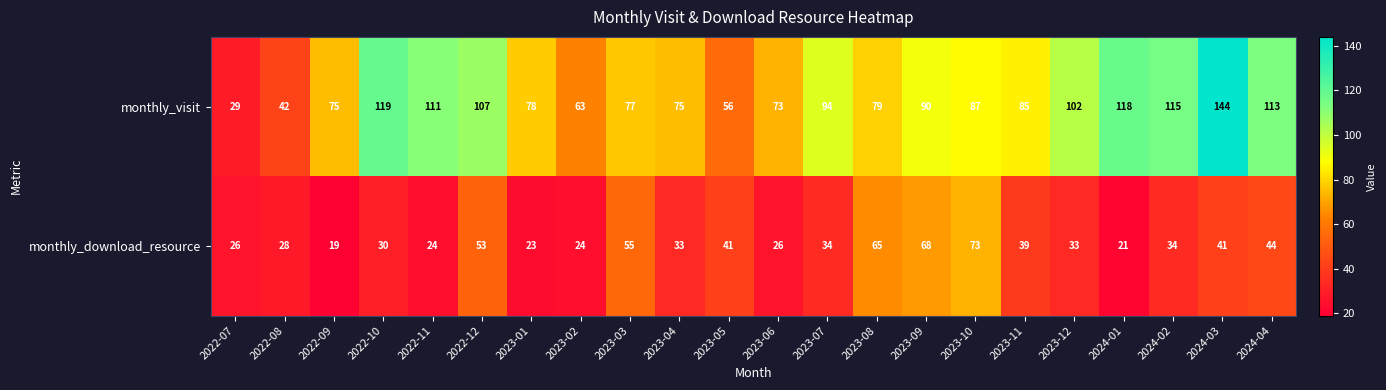

What is the spread (max minus min) of values at 2022-09?

56